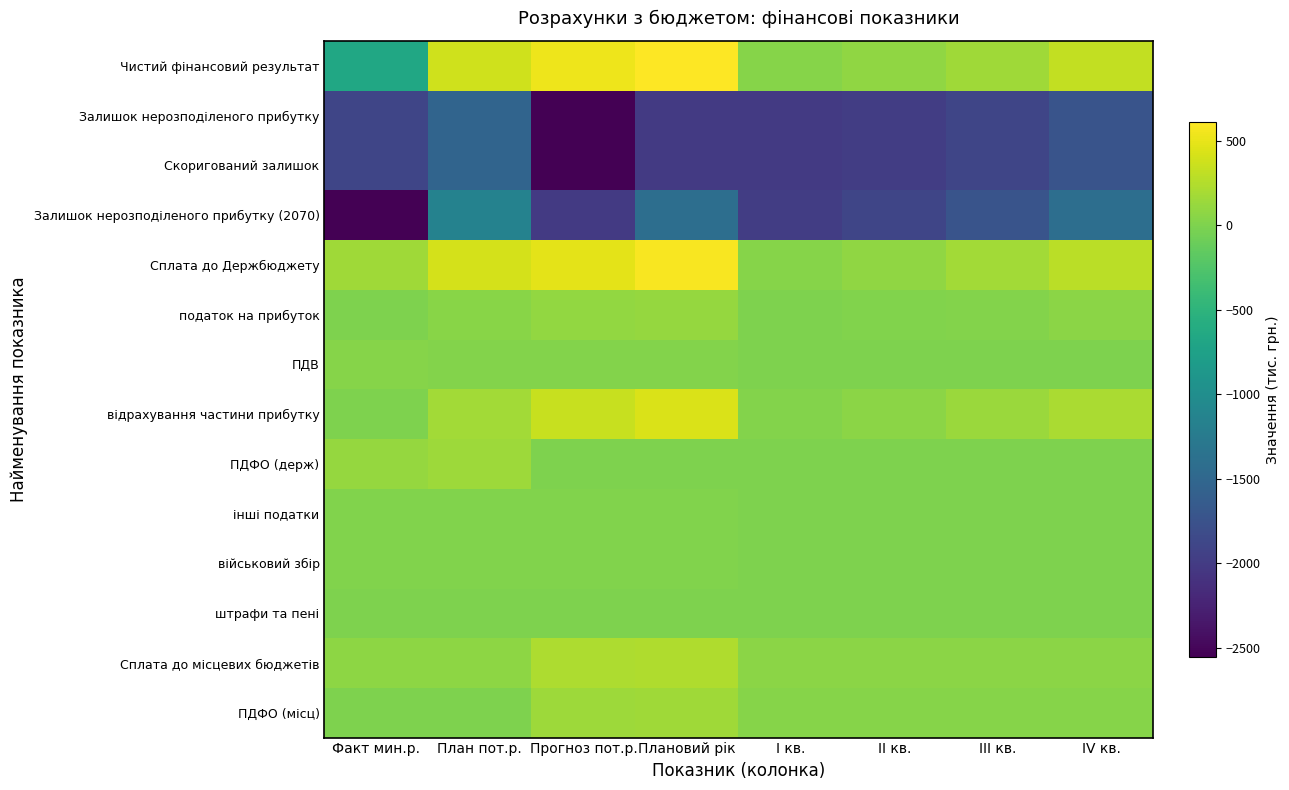

Between Плановий рік and Факт мин.р., which is larger?

Плановий рік